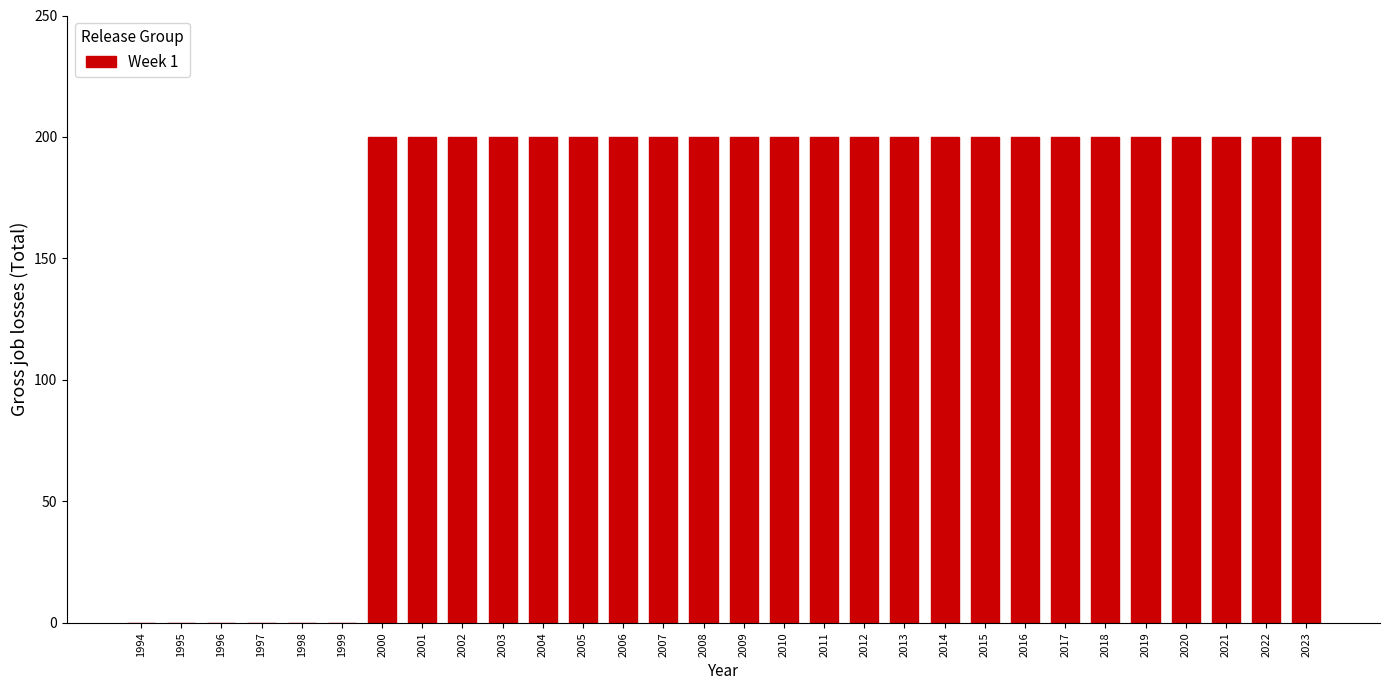

Reading left to right, what are all the values shown in this chart?

1994=0	1995=0	1996=0	1997=0	1998=0	1999=0	2000=200	2001=200	2002=200	2003=200	2004=200	2005=200	2006=200	2007=200	2008=200	2009=200	2010=200	2011=200	2012=200	2013=200	2014=200	2015=200	2016=200	2017=200	2018=200	2019=200	2020=200	2021=200	2022=200	2023=200